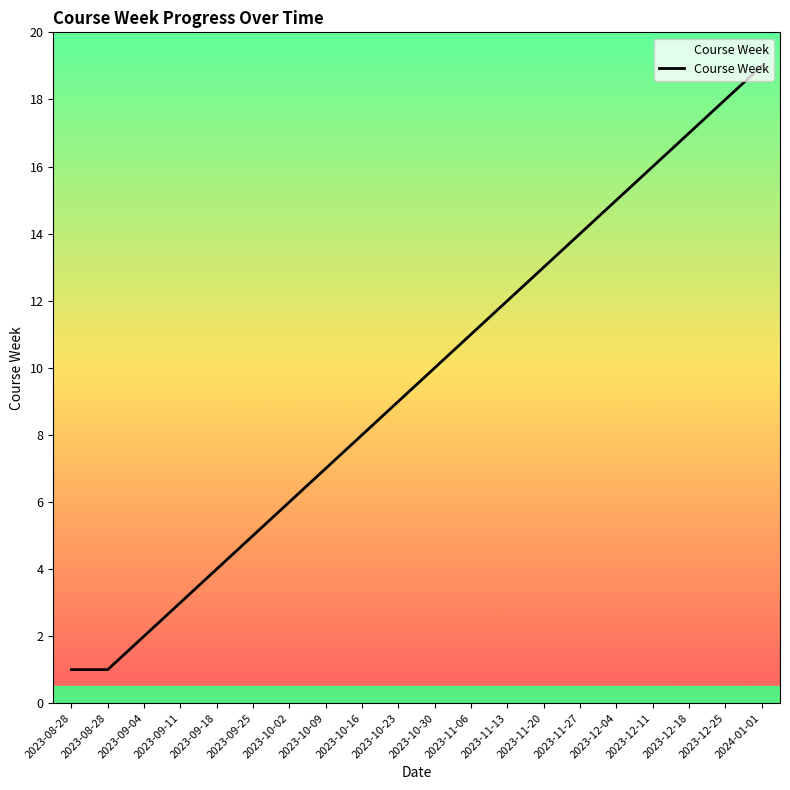

Is it true that the value at 2023-10-30 is 10?

True